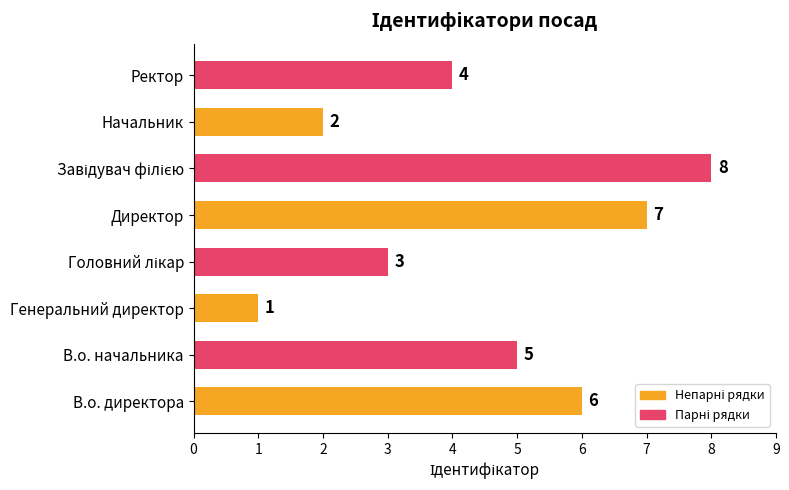

Is it true that the value at В.о. директора is 6?

True